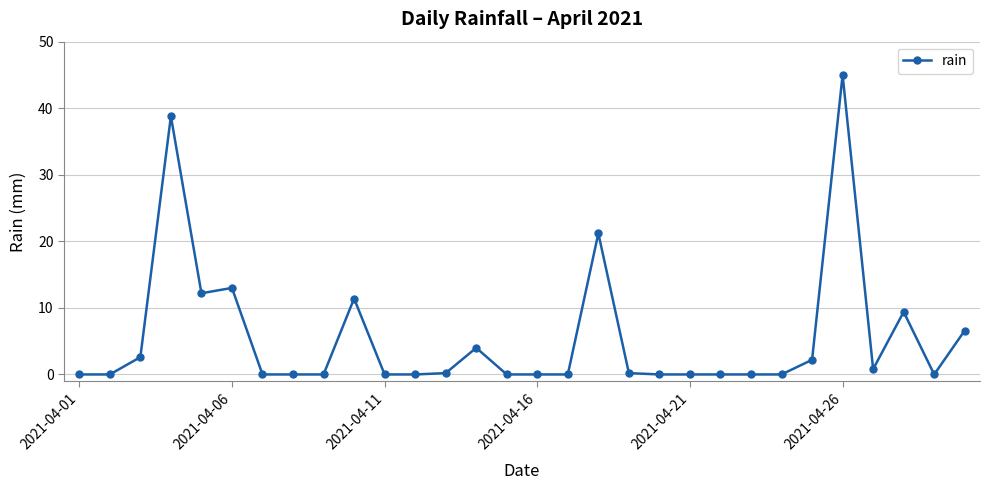

What is the value of the 3rd point from the left?

2.6